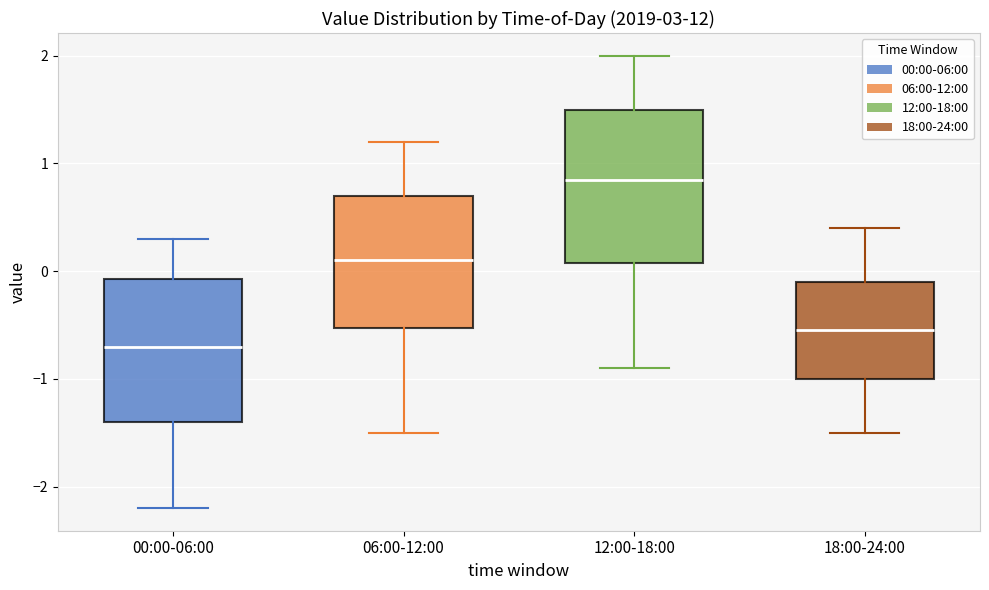

Reading left to right, read every box against the y-axis: the position of its median line, the range the box covers, and the ends of its whiskers. The values are not printed on the chart, so give them approximately, as read against the axis.

00:00-06:00: median -0.7, box -1.4 to -0.1, whiskers -2.2 to 0.3
06:00-12:00: median 0.1, box -0.5 to 0.7, whiskers -1.5 to 1.2
12:00-18:00: median 0.9, box 0.1 to 1.5, whiskers -0.9 to 2.0
18:00-24:00: median -0.5, box -1.0 to -0.1, whiskers -1.5 to 0.4